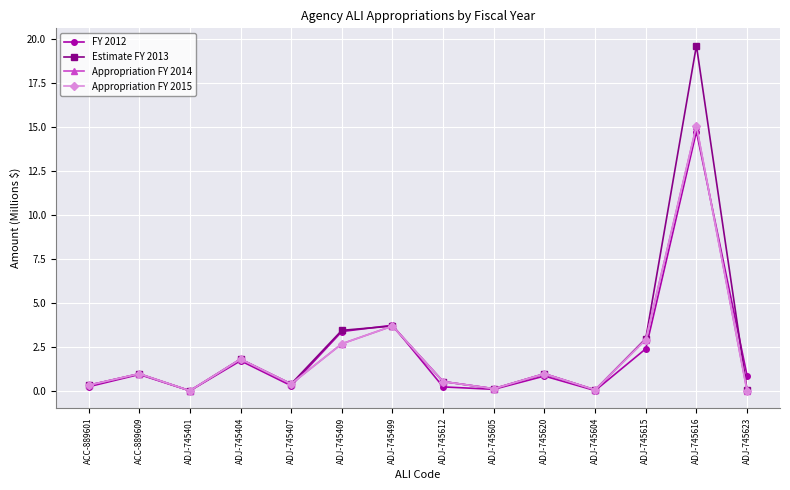

Where is Estimate FY 2013 nearest to the value 9?

ADJ-745499